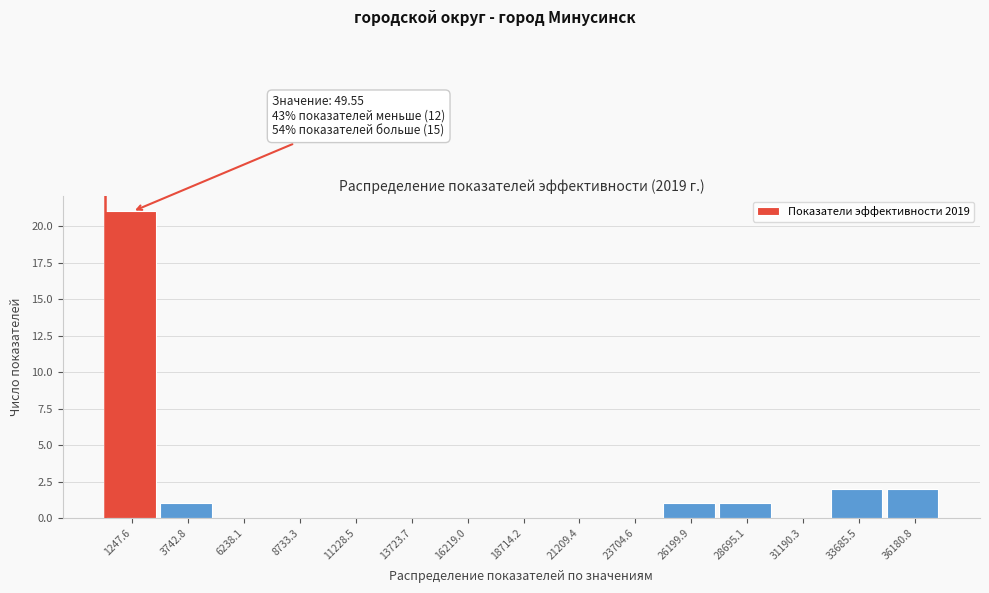

Which range on the x-axis has the tallest bar?

0 to 2500